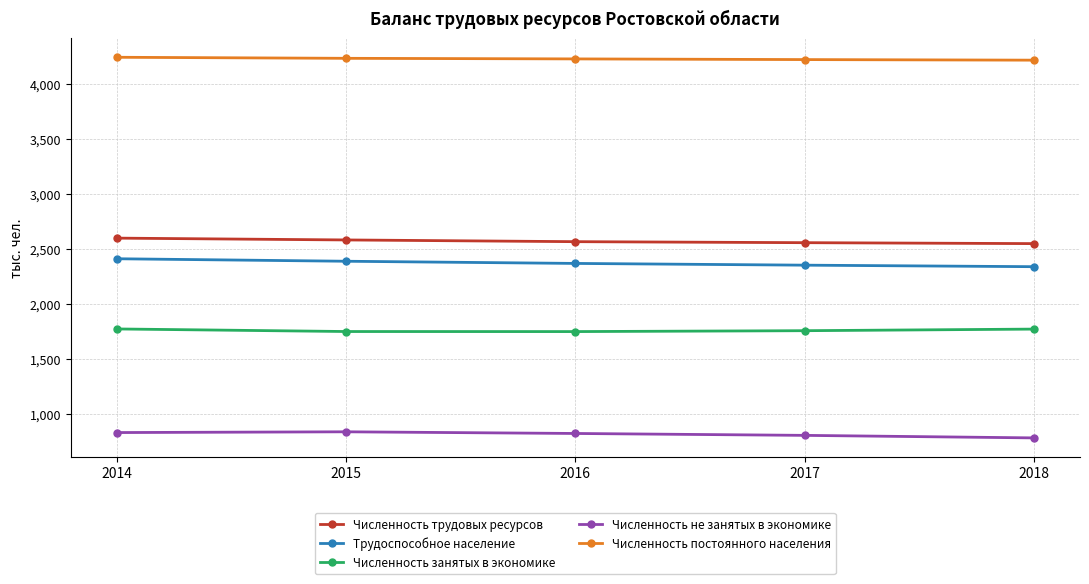

Is the value of Трудоспособное население at 2016 greater than the value of Численность не занятых в экономике at 2014?

Yes